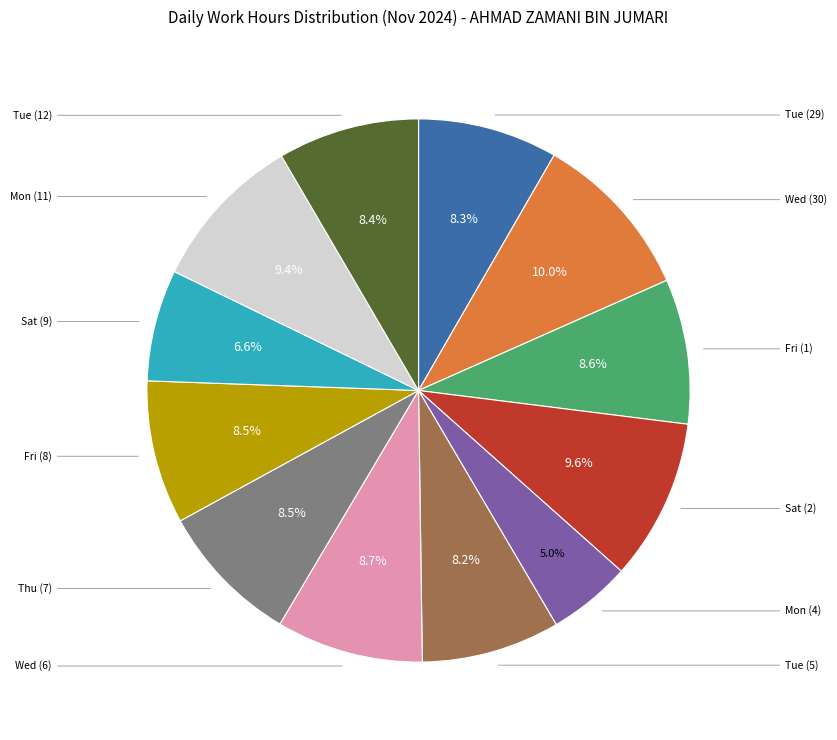

How many slices are in this pie chart?

12